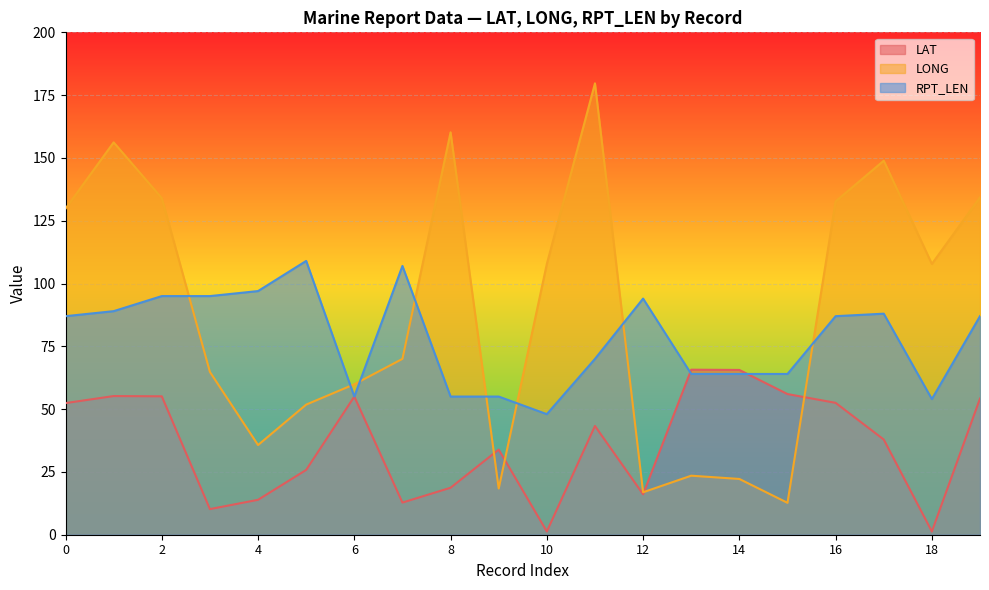

Which category has the highest value across all series?

11